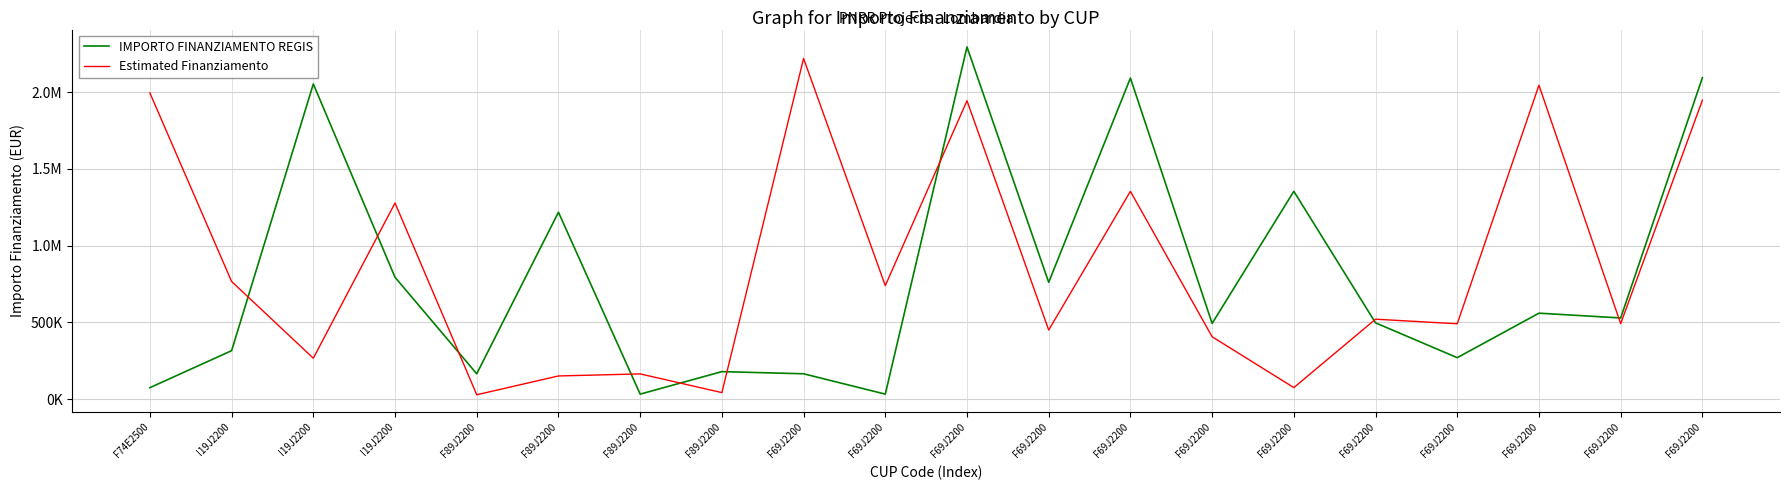

What are all the series names shown in the legend?

IMPORTO FINANZIAMENTO REGIS, Estimated Finanziamento